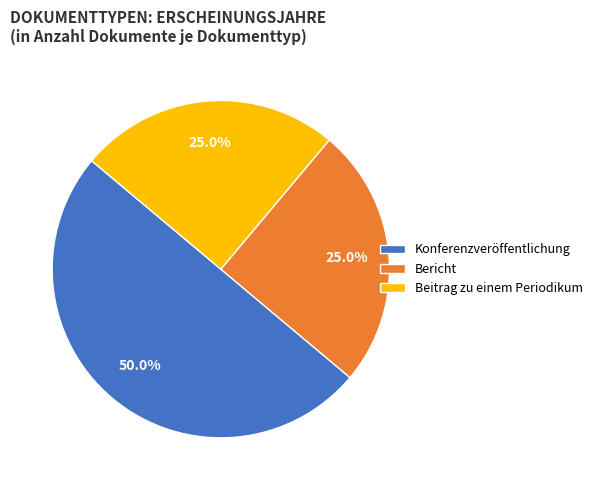

What percentage is NOT represented by Konferenzveröffentlichung?

50.0%